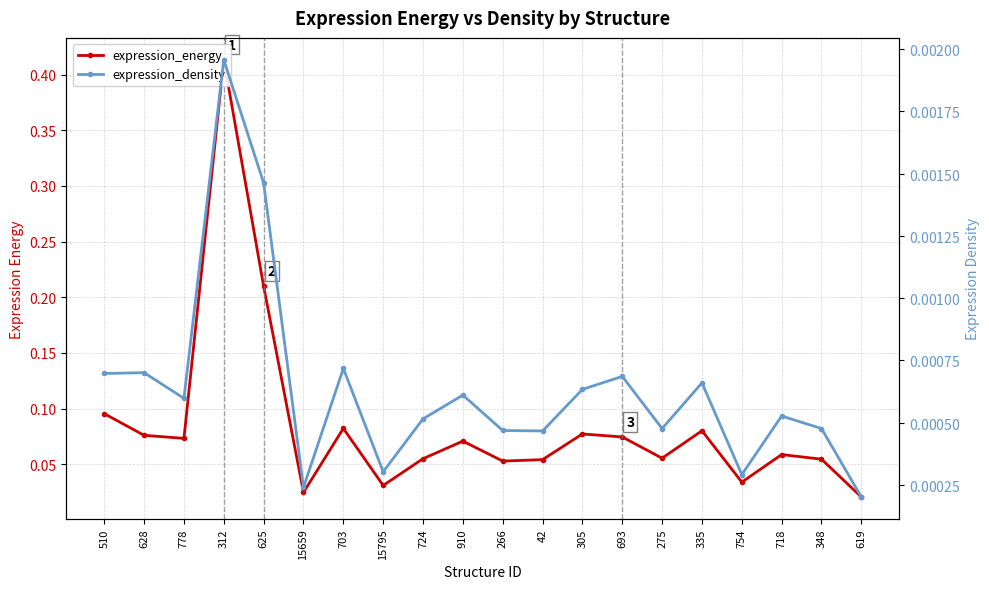

What are all the series names shown in the legend?

expression_energy, expression_density